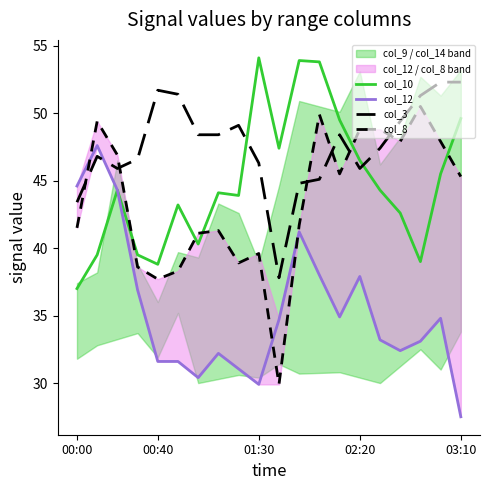

What is the maximum value shown in the chart?

54.1